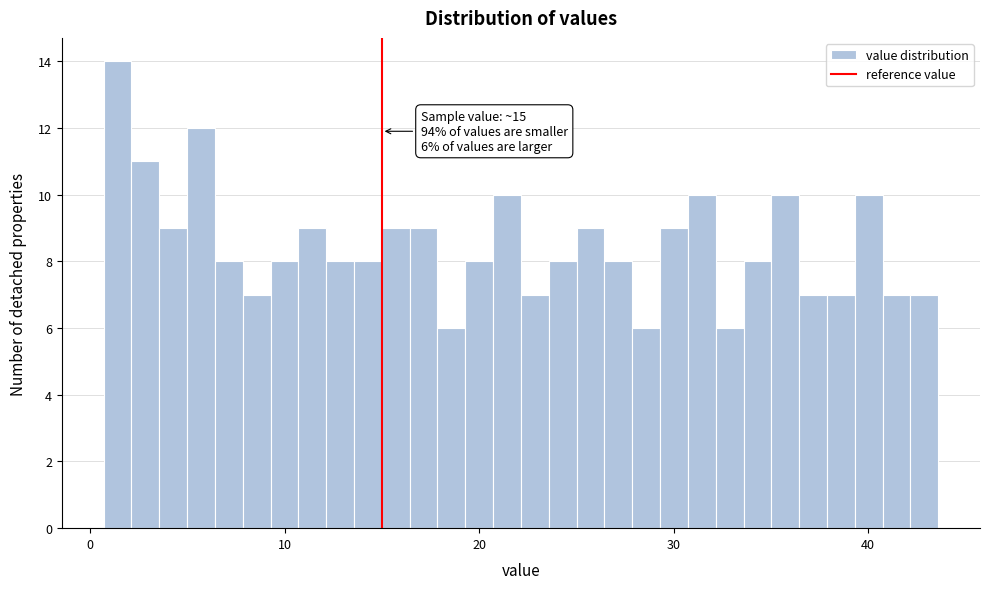

Read against the x-axis, roughly where is the centre of the tallest bar?

1